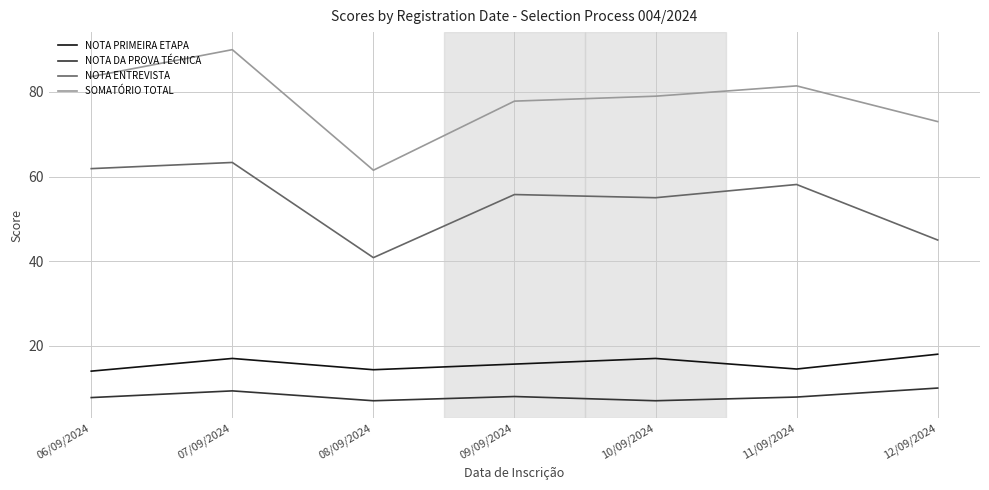

Between 06/09/2024 and 09/09/2024, which series saw the biggest shift?

NOTA ENTREVISTA